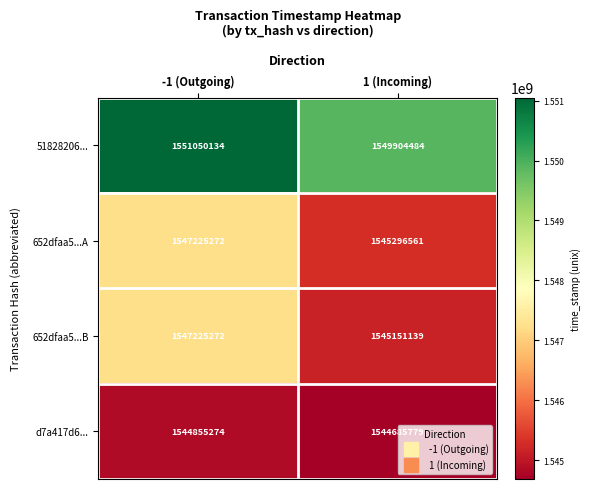

Rank the categories by 652dfaa5...A value from lowest to highest.

1 (Incoming), -1 (Outgoing)